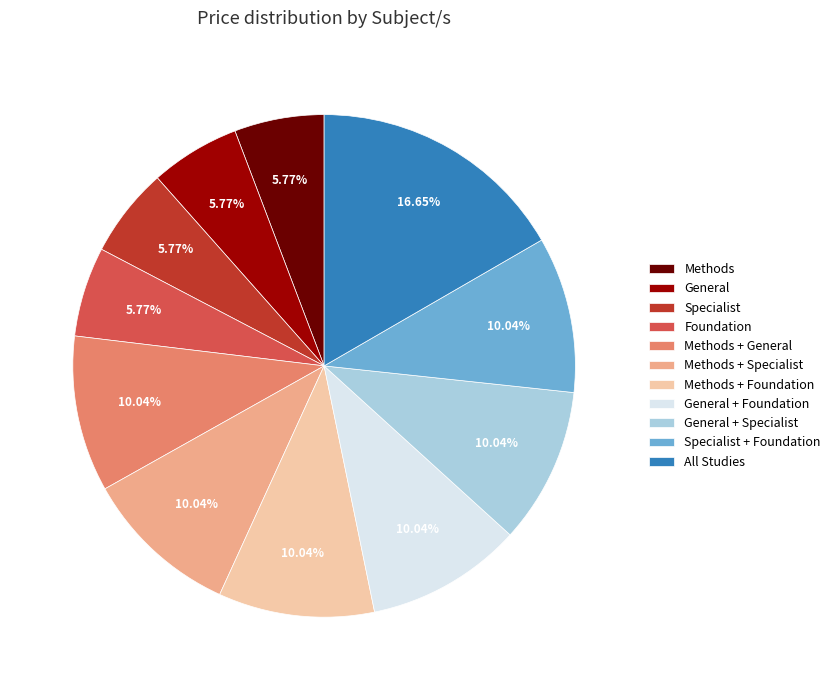

To the nearest percent, what portion does General + Foundation represent?

10%